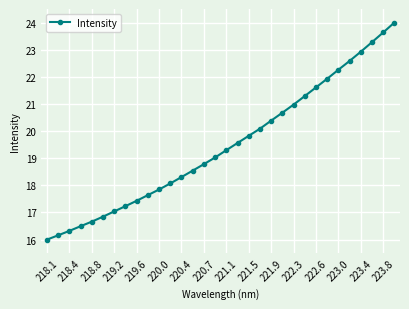

What is the maximum value shown in the chart?

24.0